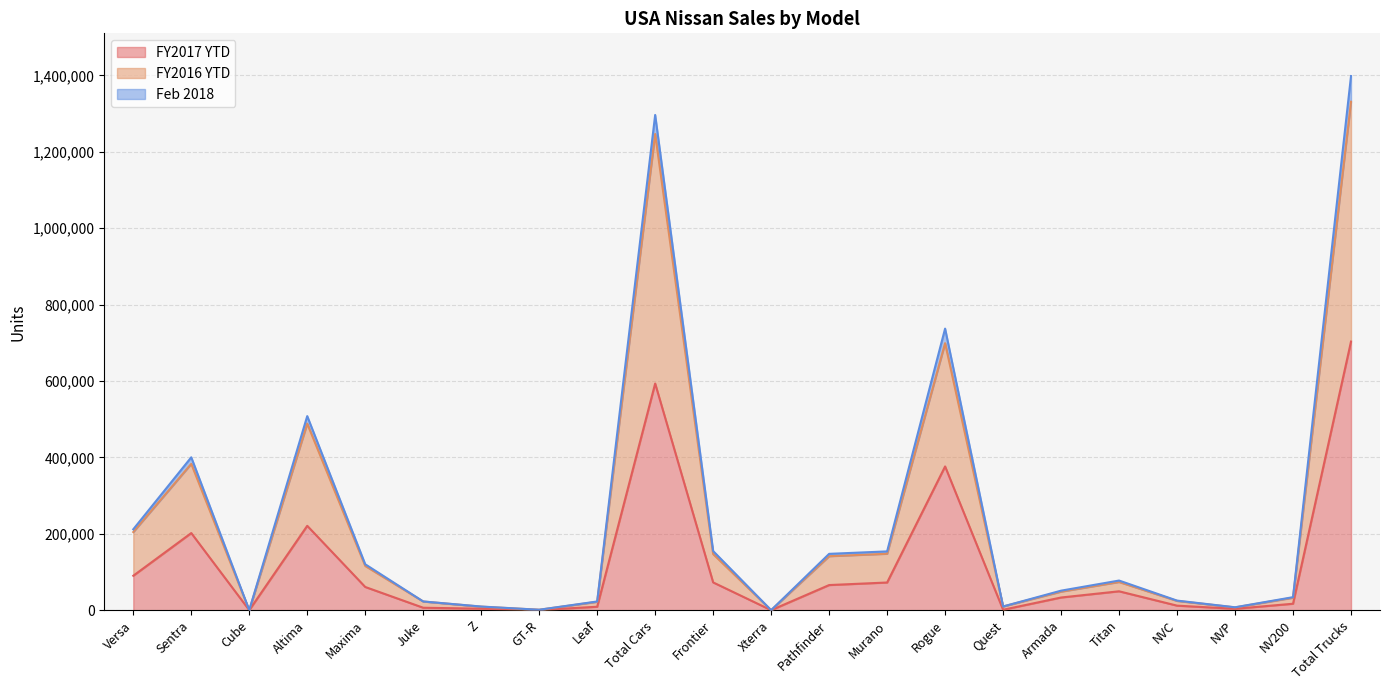

Reading left to right, extract all data points from this chart.

FY2017 YTD: Versa=90141	Sentra=201916	Cube=0	Altima=220899	Maxima=60750	Juke=6383	Z=3902	GT-R=452	Leaf=8988	Total Cars=593431	Frontier=72687	Xterra=0	Pathfinder=65771	Murano=72454	Rogue=376347	Quest=1082	Armada=33170	Titan=49441	NVC=11865	NVP=3622	NV200=16862	Total Trucks=703301
FY2016 YTD: Versa=204595	Sentra=383135	Cube=2	Altima=488421	Maxima=115831	Juke=22690	Z=9219	GT-R=1108	Leaf=21872	Total Cars=1246873	Frontier=146811	Xterra=10	Pathfinder=141342	Murano=147721	Rogue=699124	Quest=9697	Armada=48554	Titan=73806	NVC=24207	NVP=7306	NV200=32631	Total Trucks=1331209
Feb 2018: Versa=211791	Sentra=400283	Cube=2	Altima=508124	Maxima=120218	Juke=22814	Z=9531	GT-R=1143	Leaf=22767	Total Cars=1296673	Frontier=154803	Xterra=10	Pathfinder=147482	Murano=153900	Rogue=737243	Quest=9698	Armada=51102	Titan=77567	NVC=25082	NVP=7570	NV200=34062	Total Trucks=1398519